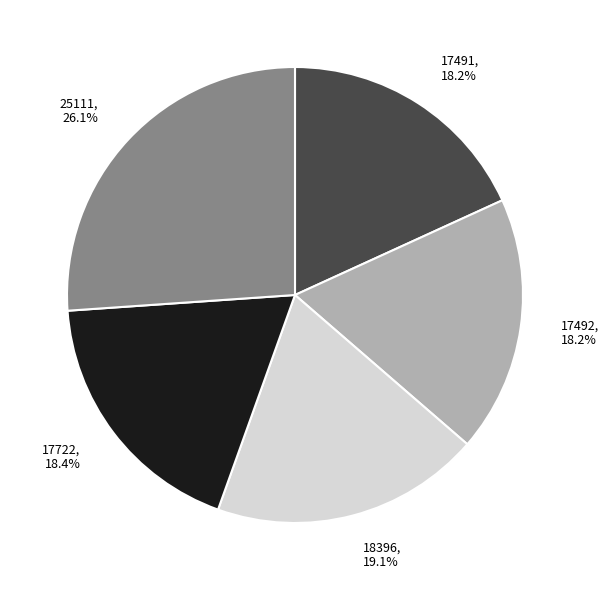

Approximately how many times larger is the value at 17491 compared to 17492?

1.0